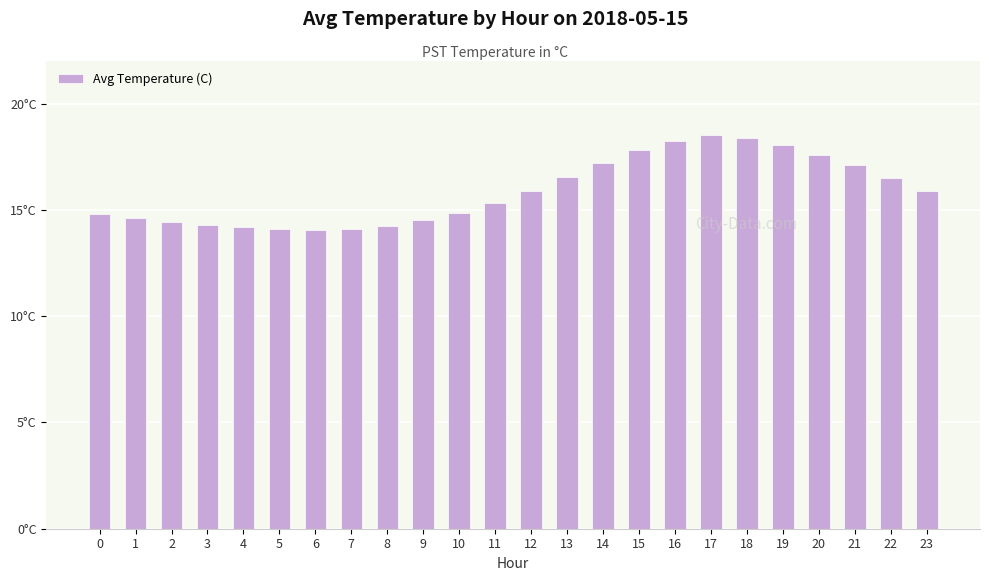

Between 17 and 4, which is larger?

17